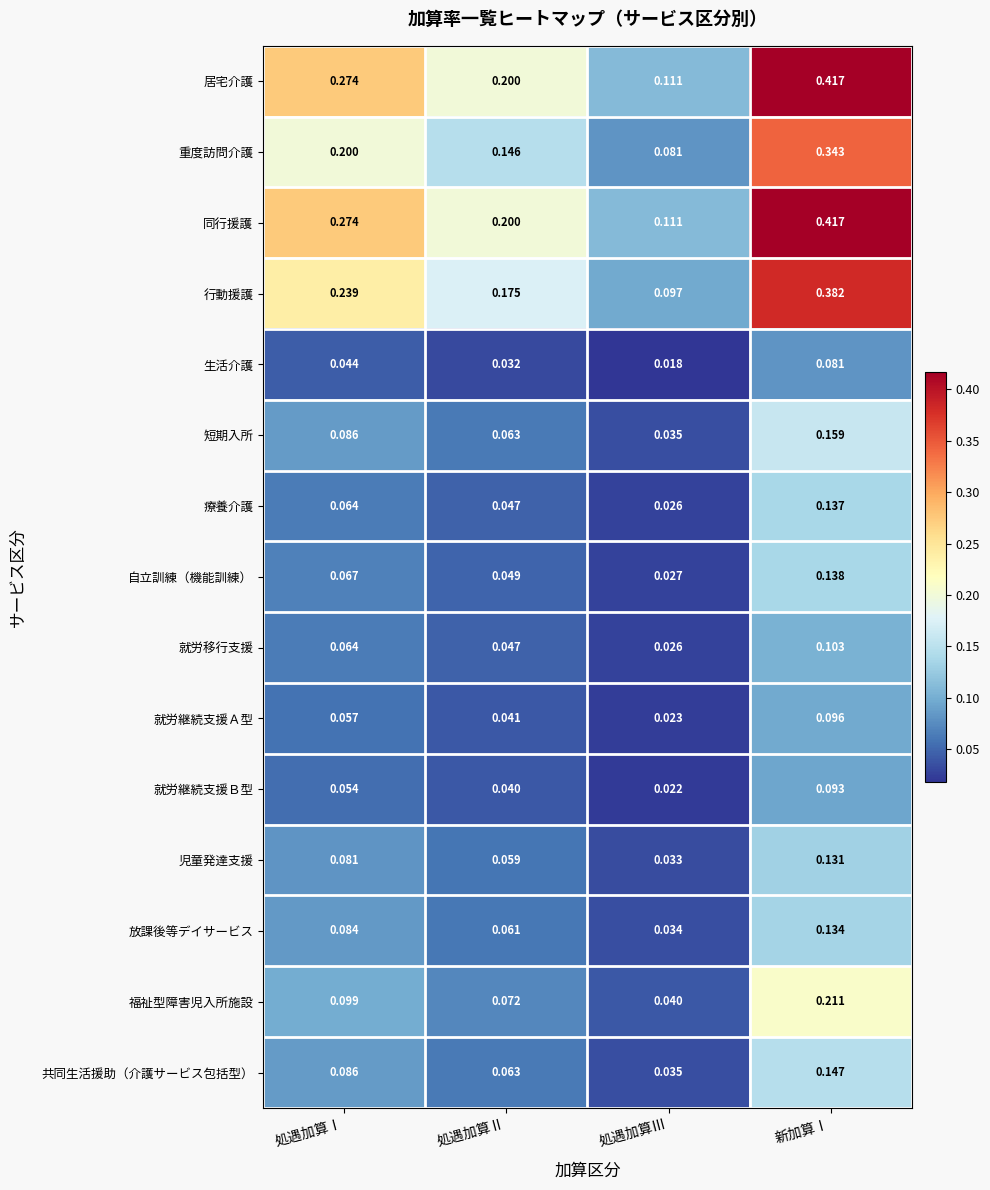

Which category has the highest value in the 共同生活援助（介護サービス包括型） series?

新加算Ⅰ